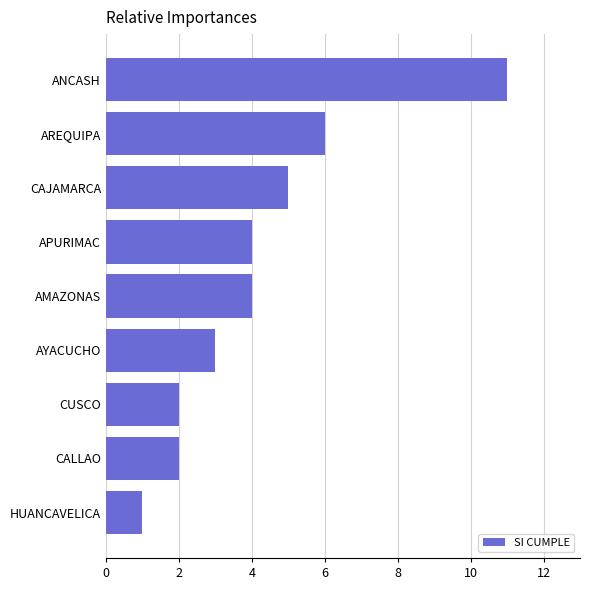

How many categories are shown in the chart?

9